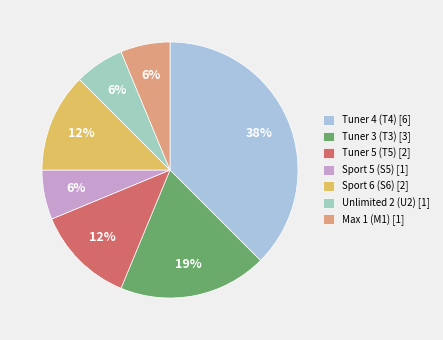

What is the largest slice in the pie chart?

Tuner 4 (T4)